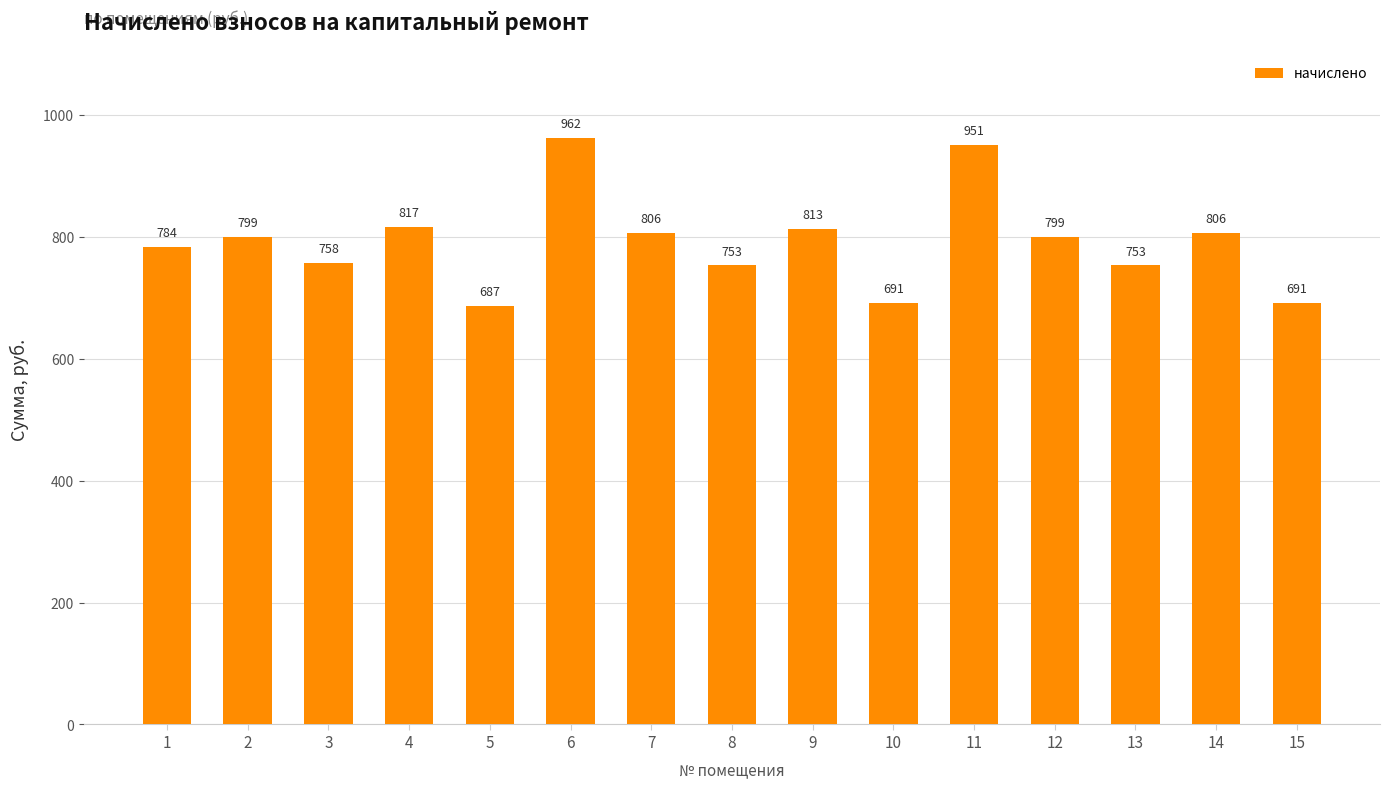

At which label is the value closest to 824?

4